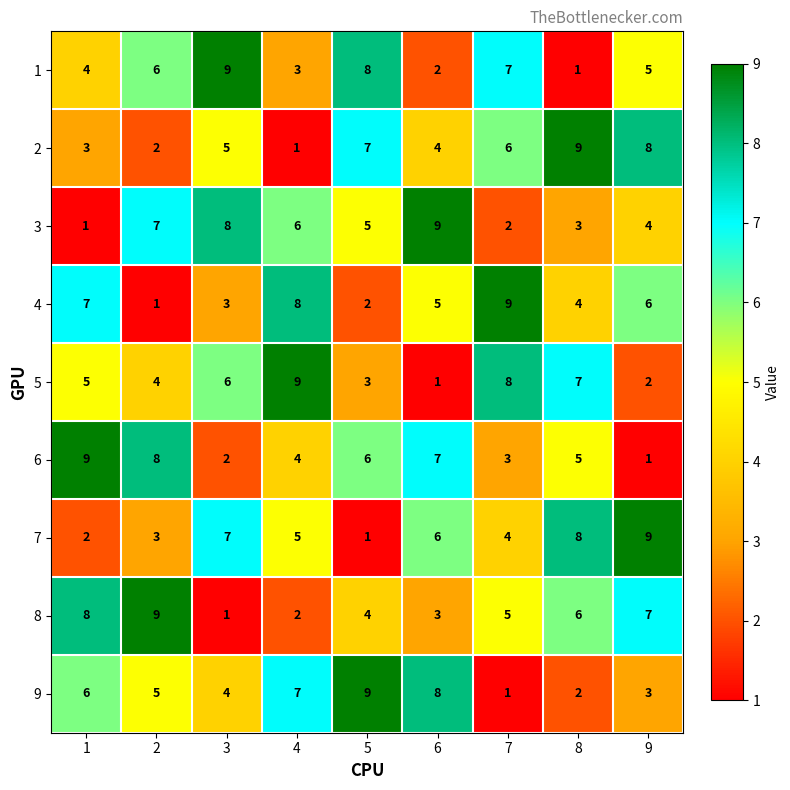

Where is 8 nearest to the value 5?

7